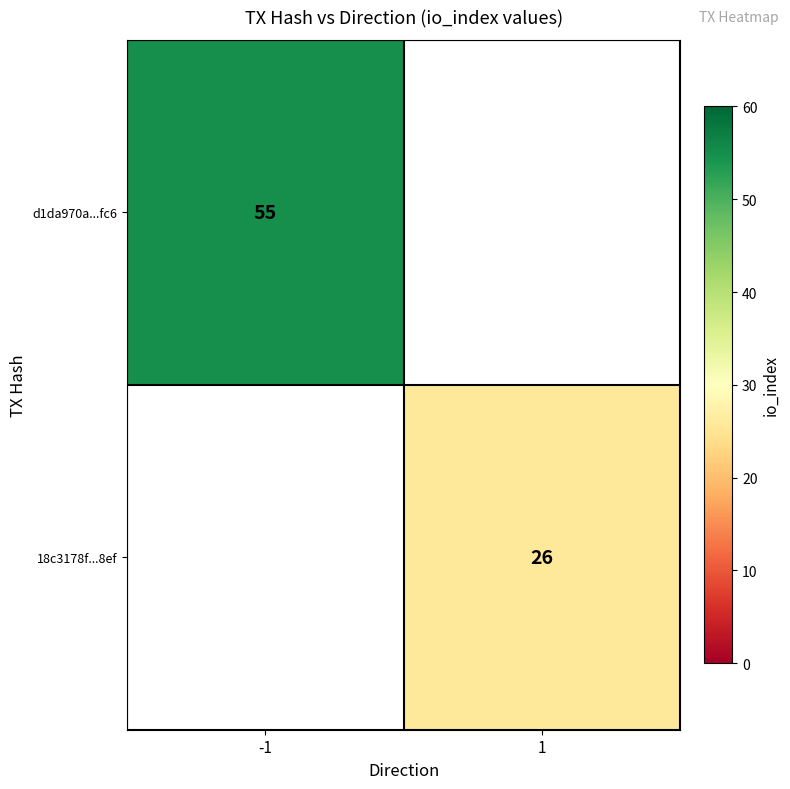

What is the smallest value displayed?

26.0